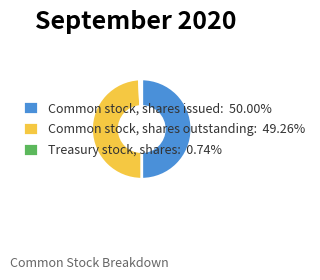

Do Common stock, shares issued: 50.00% and Treasury stock, shares: 0.74% together represent more than half of the pie?

Yes